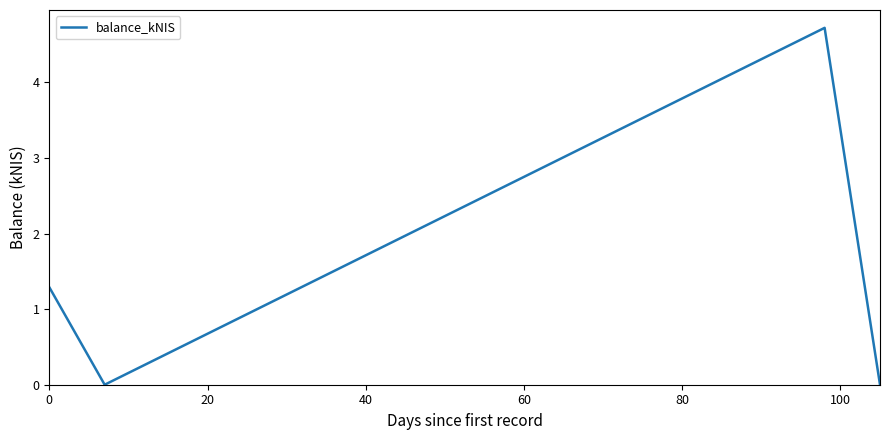

What is the average value?

1.5